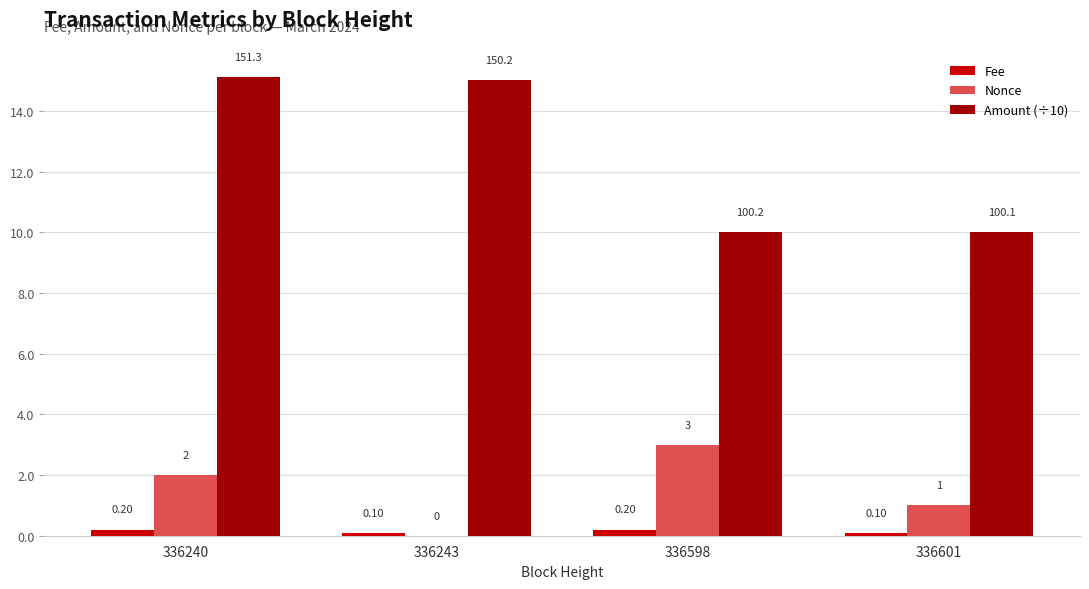

What is the sum of the Amount (÷10) values at 336243 and 336601?

25.0